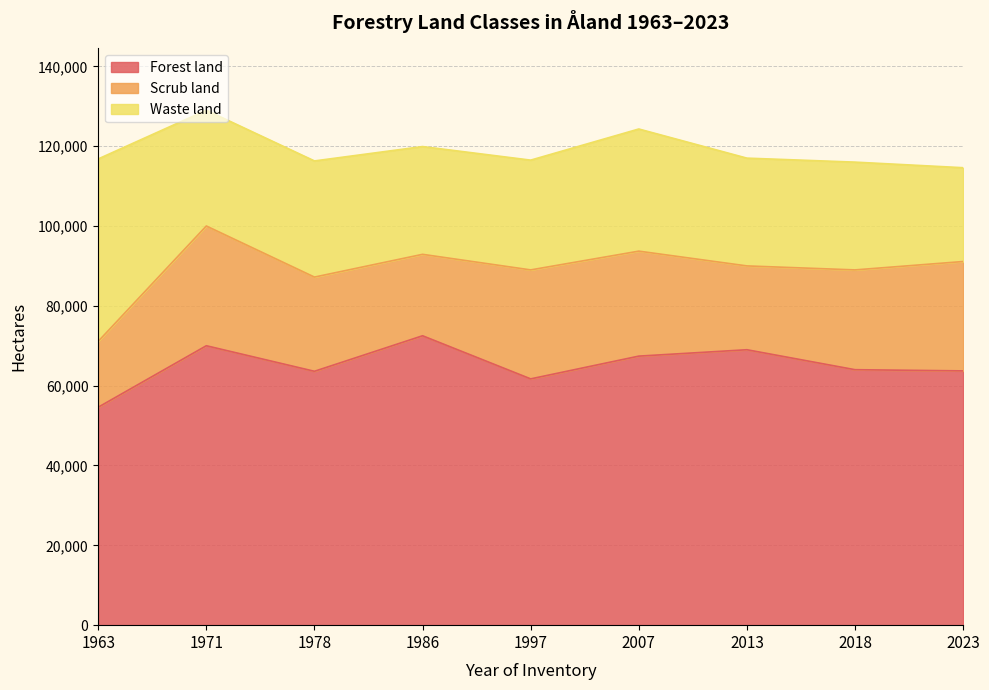

At which label is Forest land closest to 63550?

1978